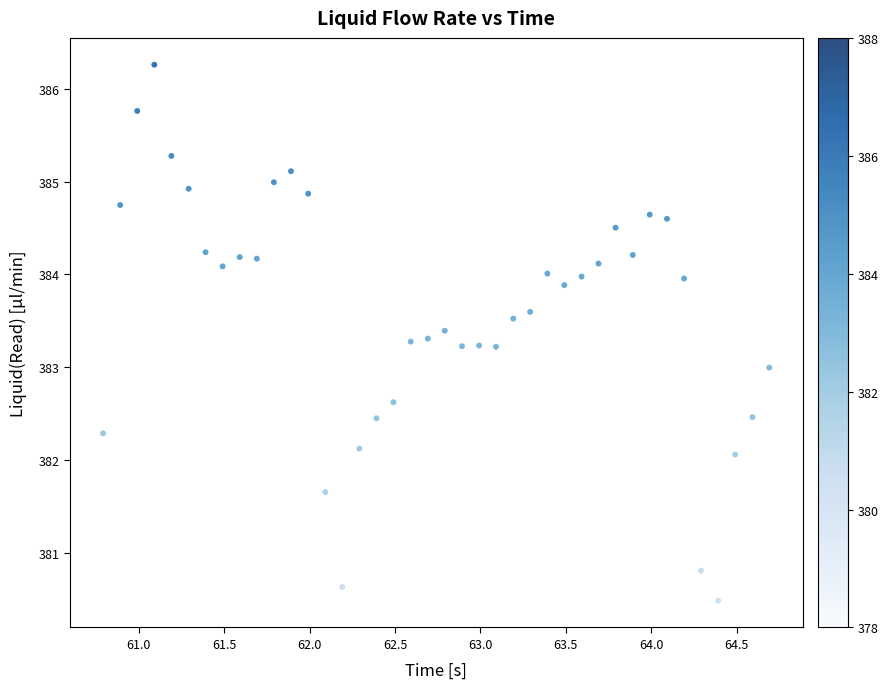

What is the range of X values (max minus min)?

3.9